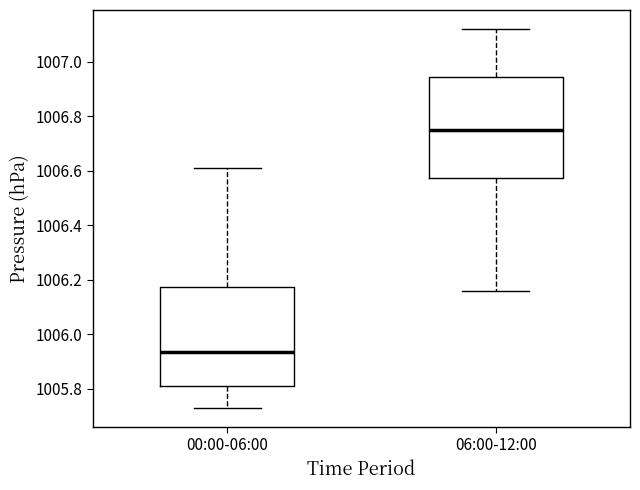

Reading left to right, read every box against the y-axis: the position of its median line, the range the box covers, and the ends of its whiskers. The values are not printed on the chart, so give them approximately, as read against the axis.

00:00-06:00: median 1005.94, box 1005.82 to 1006.18, whiskers 1005.74 to 1006.62
06:00-12:00: median 1006.76, box 1006.58 to 1006.94, whiskers 1006.16 to 1007.12